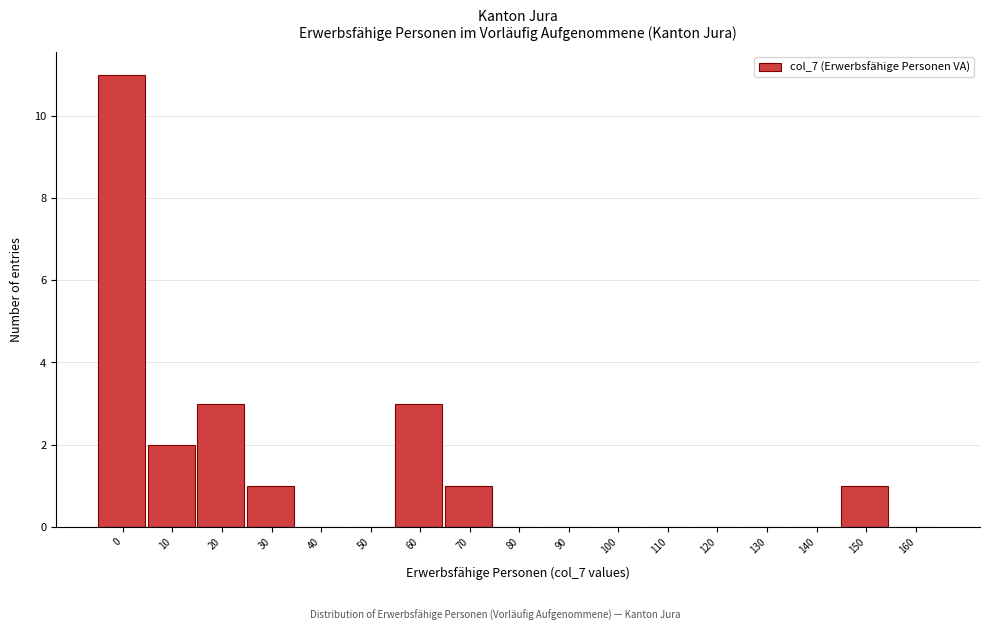

Reading left to right, list all the values displayed in this chart.

0=11	10=2	20=3	30=1	40=0	50=0	60=3	70=1	80=0	90=0	100=0	110=0	120=0	130=0	140=0	150=1	160=0